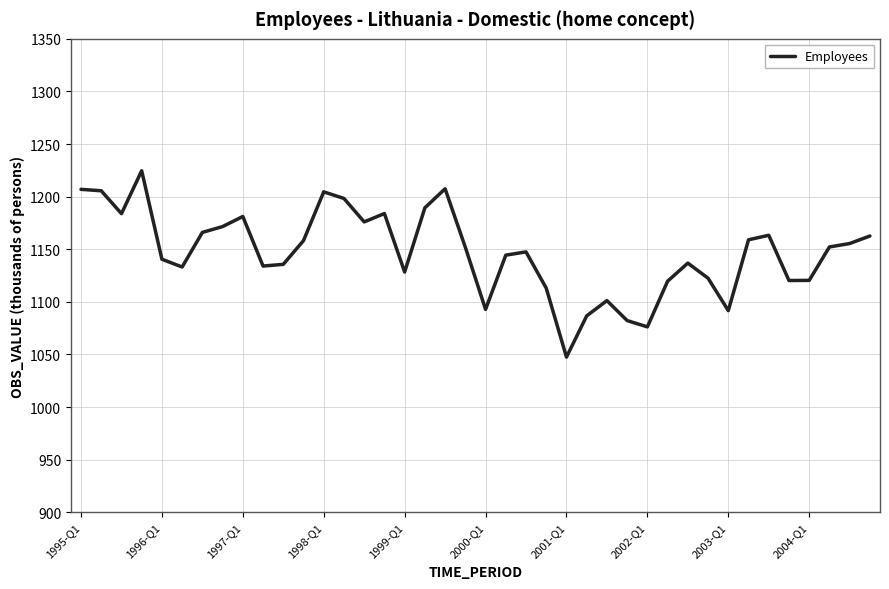

What is the greatest value displayed?

1224.6